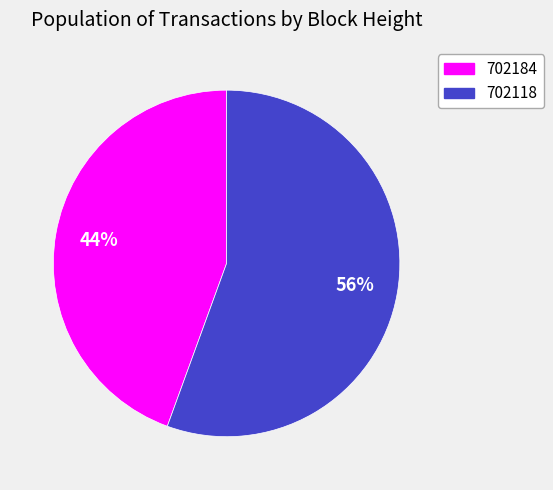

Is it true that 702184 is 59% of the pie?

False